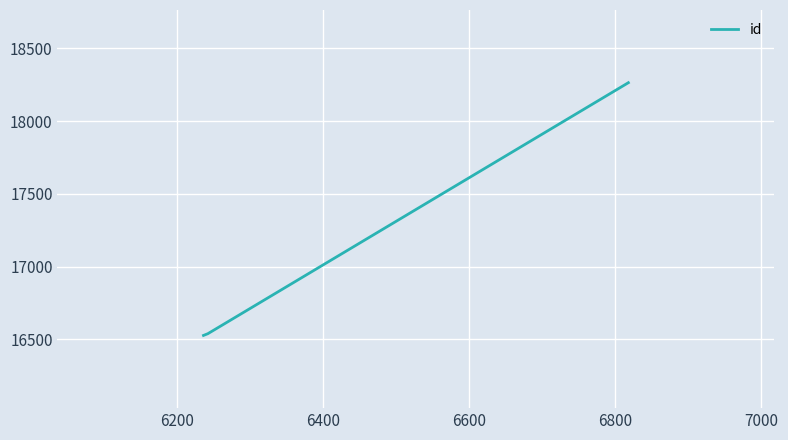

What is the smallest value displayed?

16526